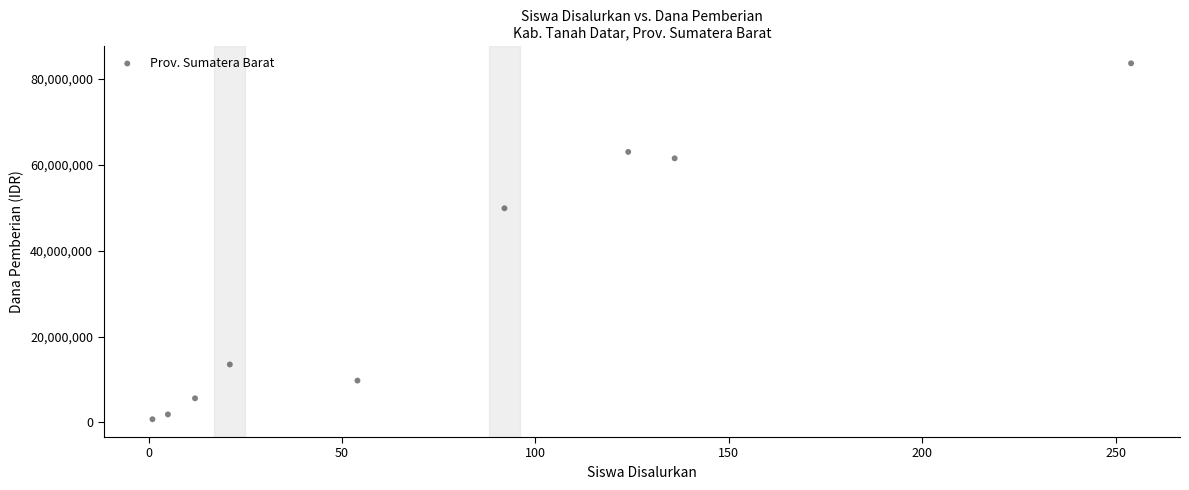

What is the range of Y values (max minus min)?

82875000